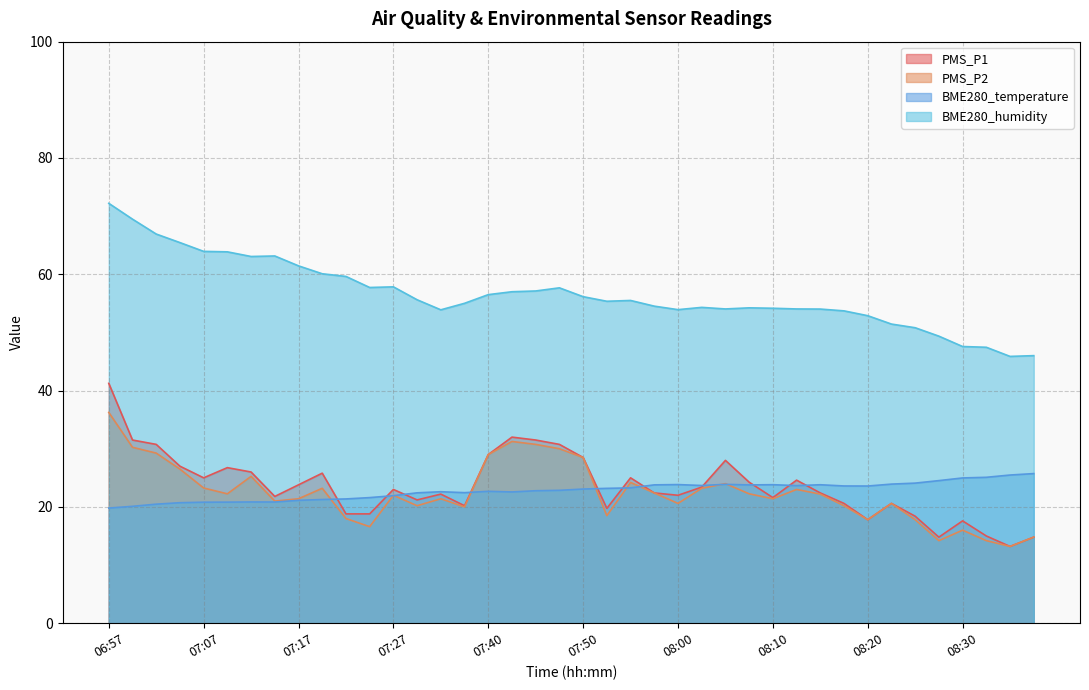

Does the chart display data point markers on the line(s)?

No